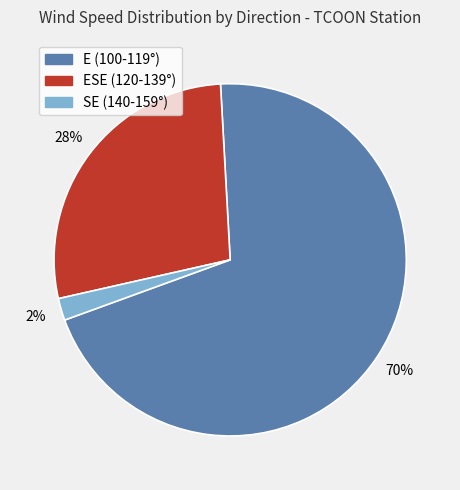

Do E (100-119°) and SE (140-159°) together represent more than half of the pie?

Yes